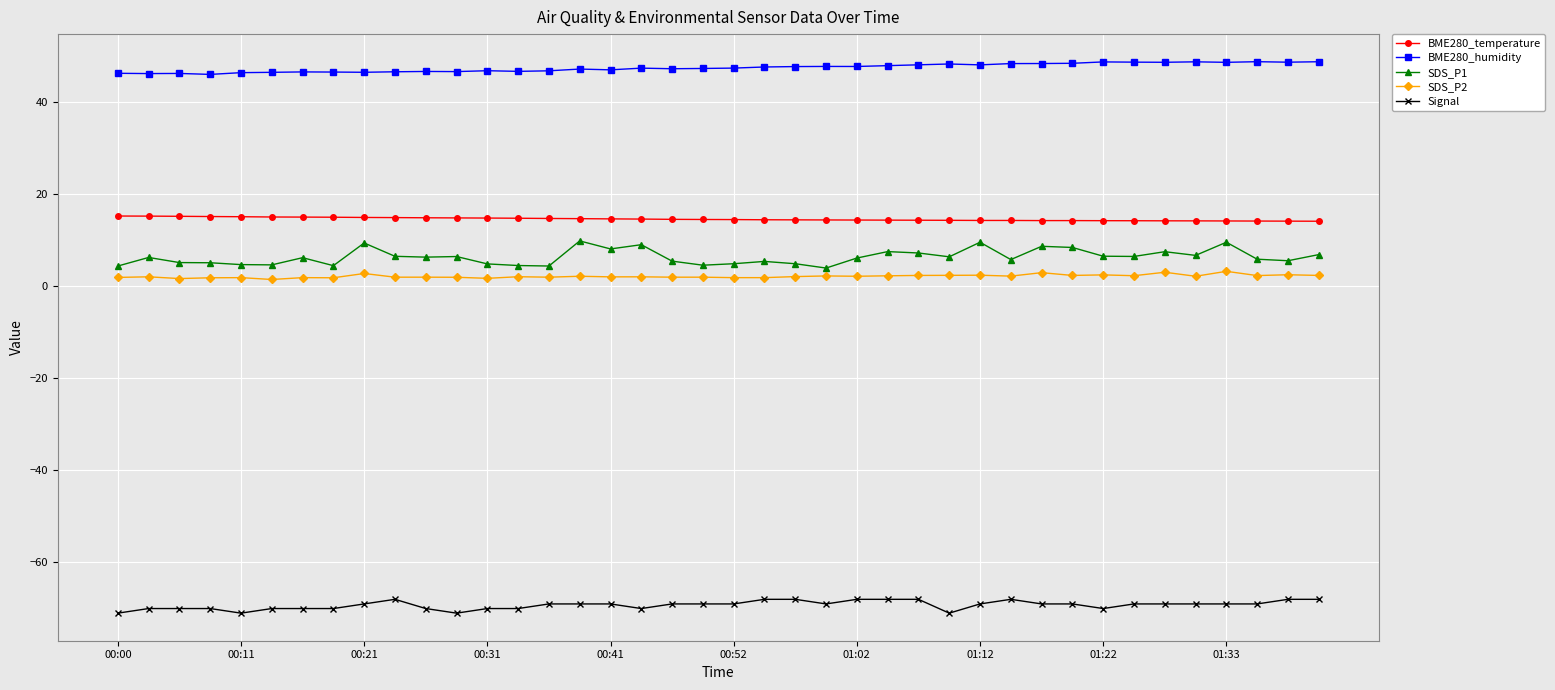

What is the value of the SDS_P1 point at the 9th from the left?

9.3